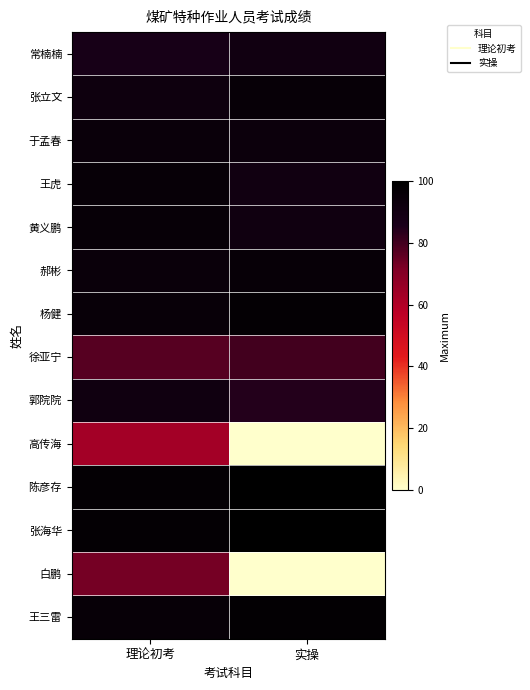

The value of 张海华 at 理论初考 is 58.1. True or false?

False